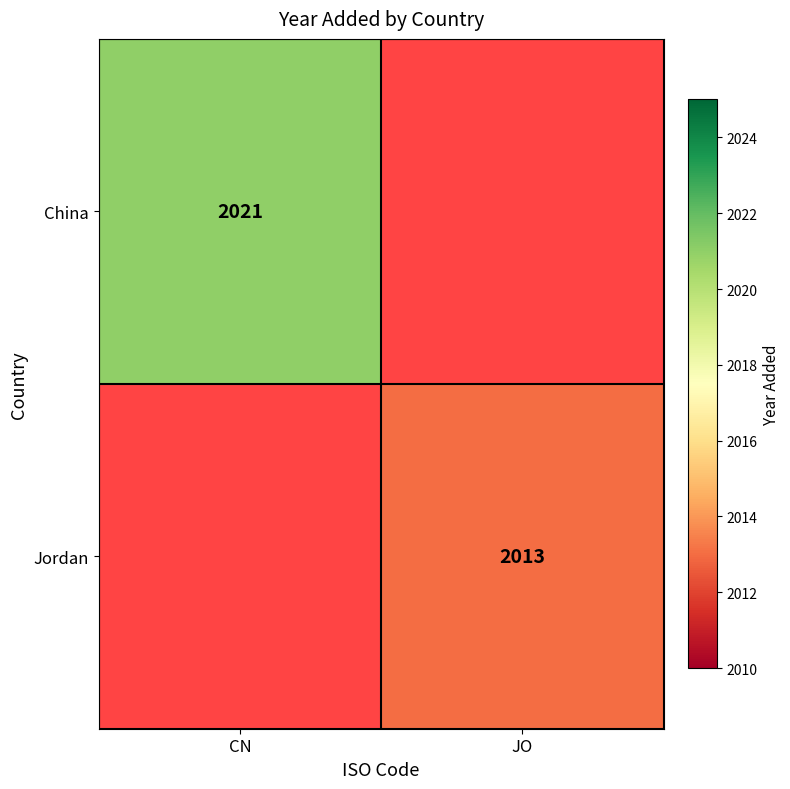

What is the greatest value displayed?

2021.0